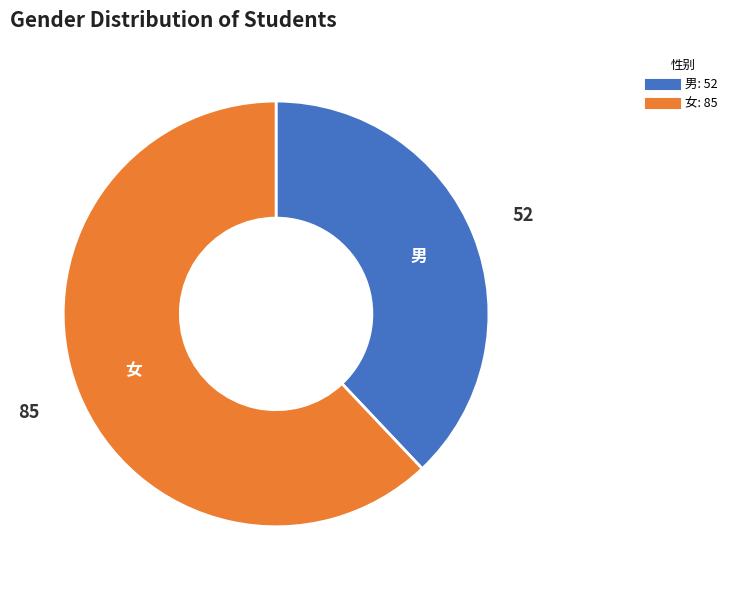

Do 女 and 男 together represent more than half of the pie?

Yes